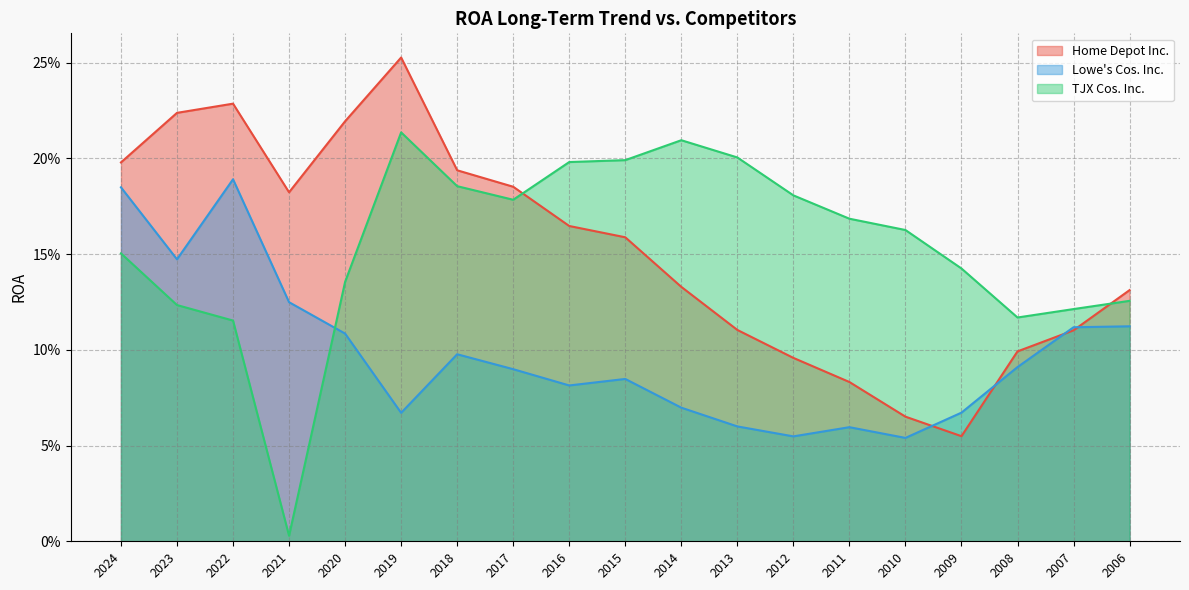

At which category does Lowe's Cos. Inc. reach its first local valley?

2023